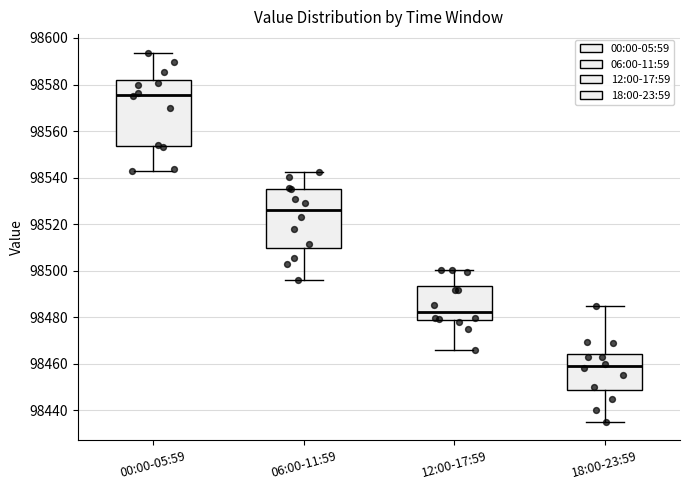

Reading left to right, transcribe this box plot: for each box, give where its median line is, the range the box spans, and where its two whiskers end, as read against the y-axis. The values are not printed on the chart, so give them approximately, as read against the axis.

00:00-05:59: median 98576, box 98554 to 98582, whiskers 98542 to 98594
06:00-11:59: median 98526, box 98510 to 98536, whiskers 98496 to 98542
12:00-17:59: median 98482, box 98478 to 98494, whiskers 98466 to 98500
18:00-23:59: median 98460, box 98448 to 98464, whiskers 98436 to 98484